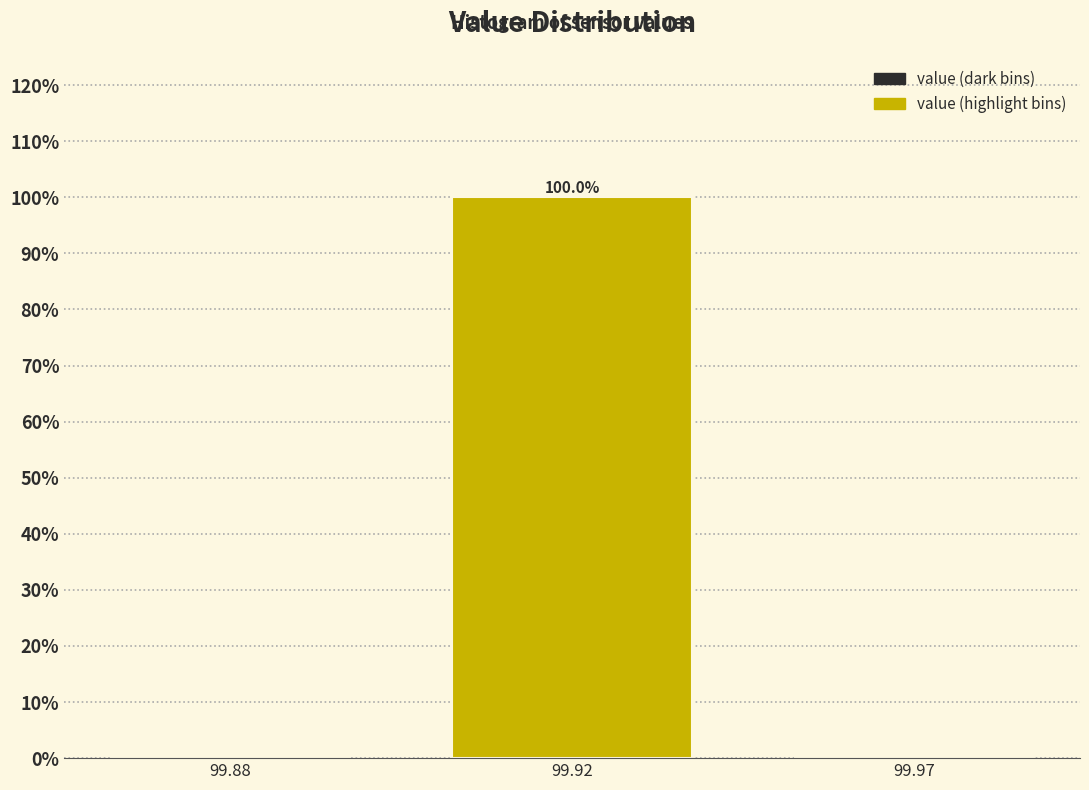

Reading left to right, transcribe all the data shown in this chart.

99.88=0	99.92=100	99.97=0